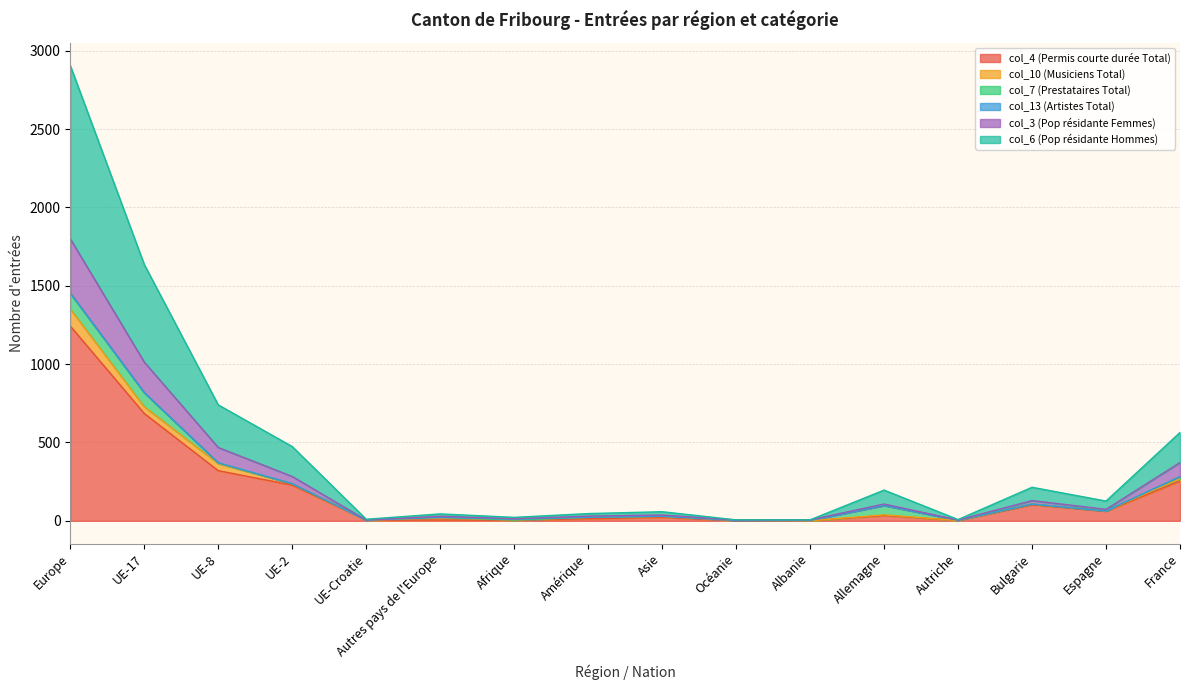

Where is col_6 (Pop résidante Hommes) nearest to the value 728?

UE-17